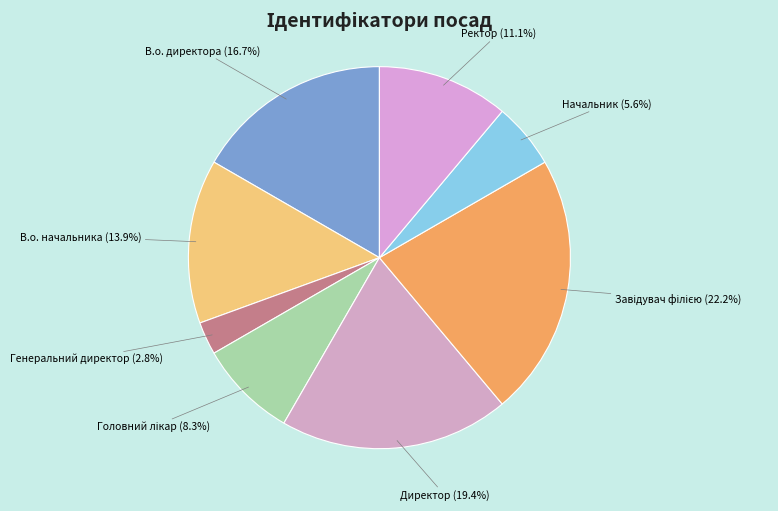

How many slices are in this pie chart?

8